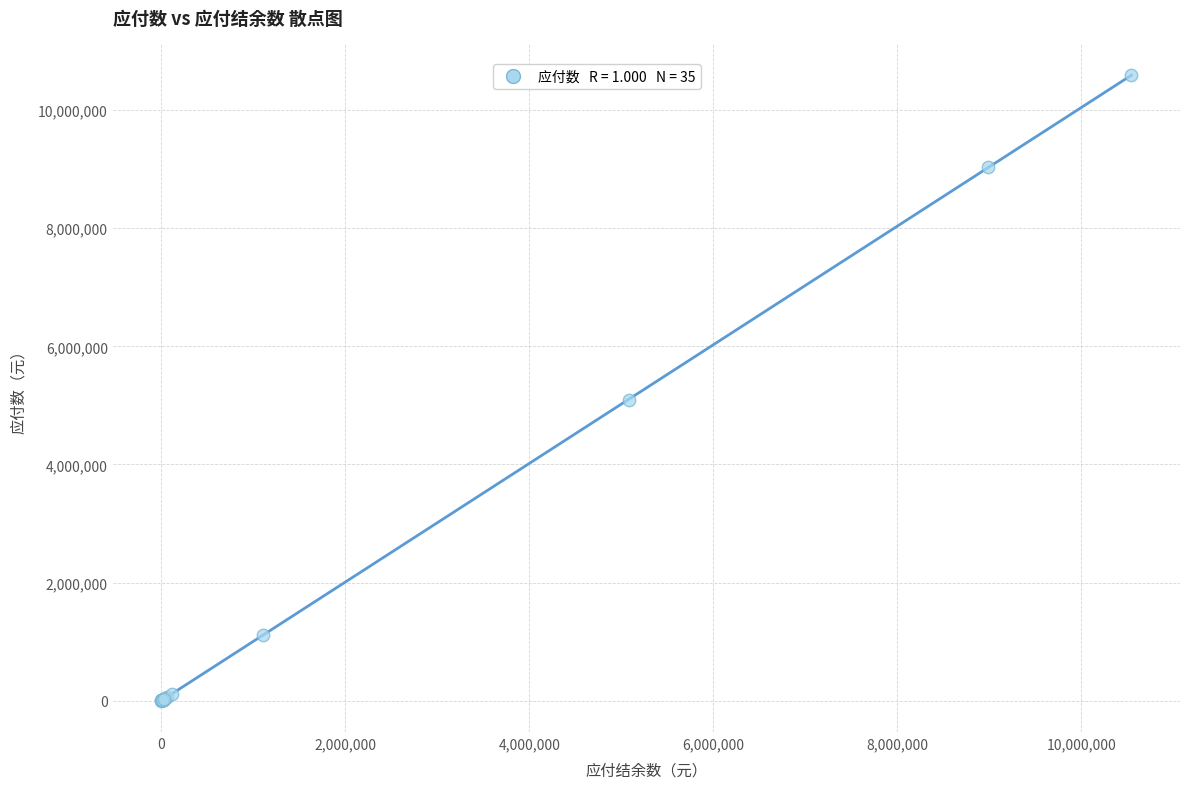

What Y value in the scatter plot is closest to 5299182?

5087167.2